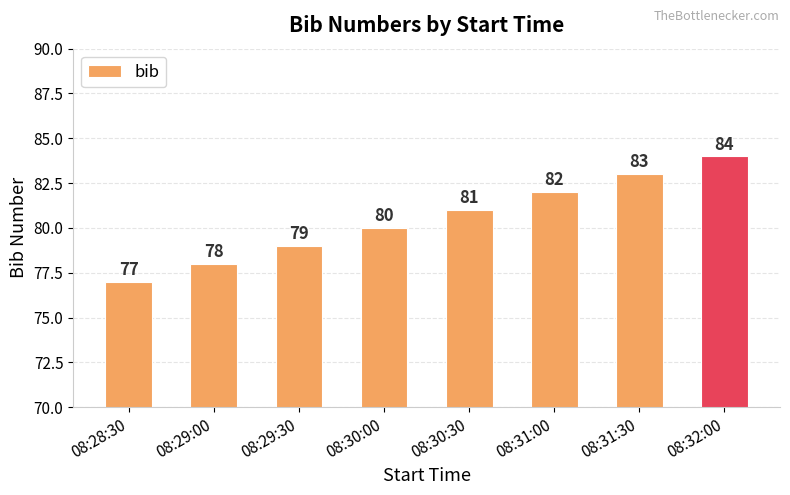

What is the ratio of the value at 08:30:30 to the value at 08:31:30?

1.0